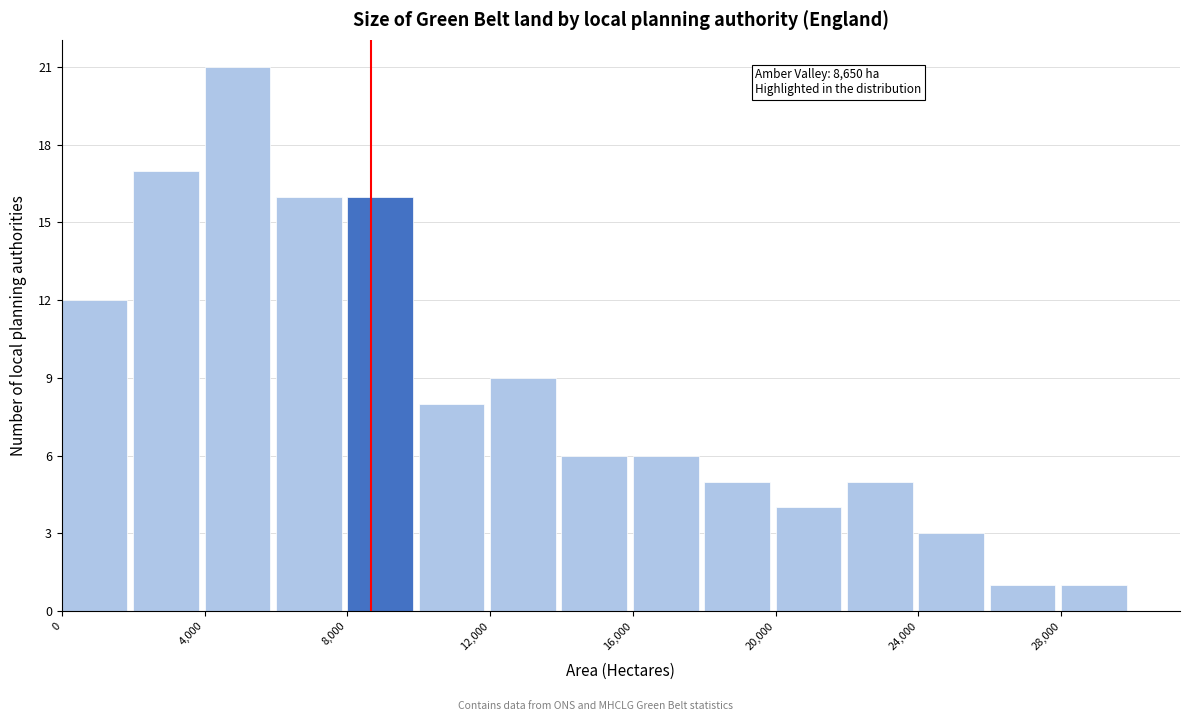

Which range on the x-axis has the tallest bar?

4000 to 6000